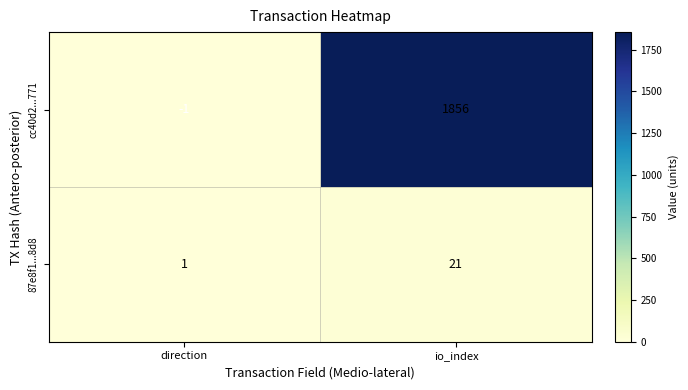

At which category does the chart reach its peak across all series?

io_index